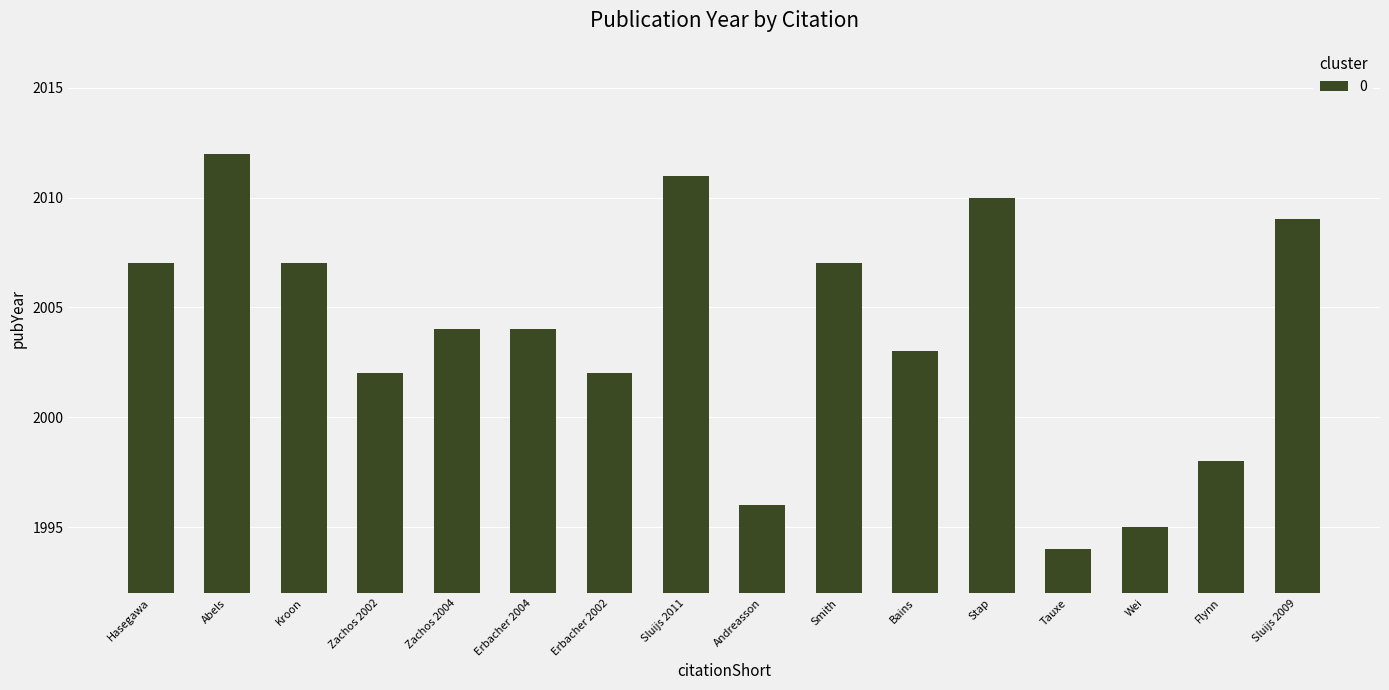

How many bars are there in total?

16